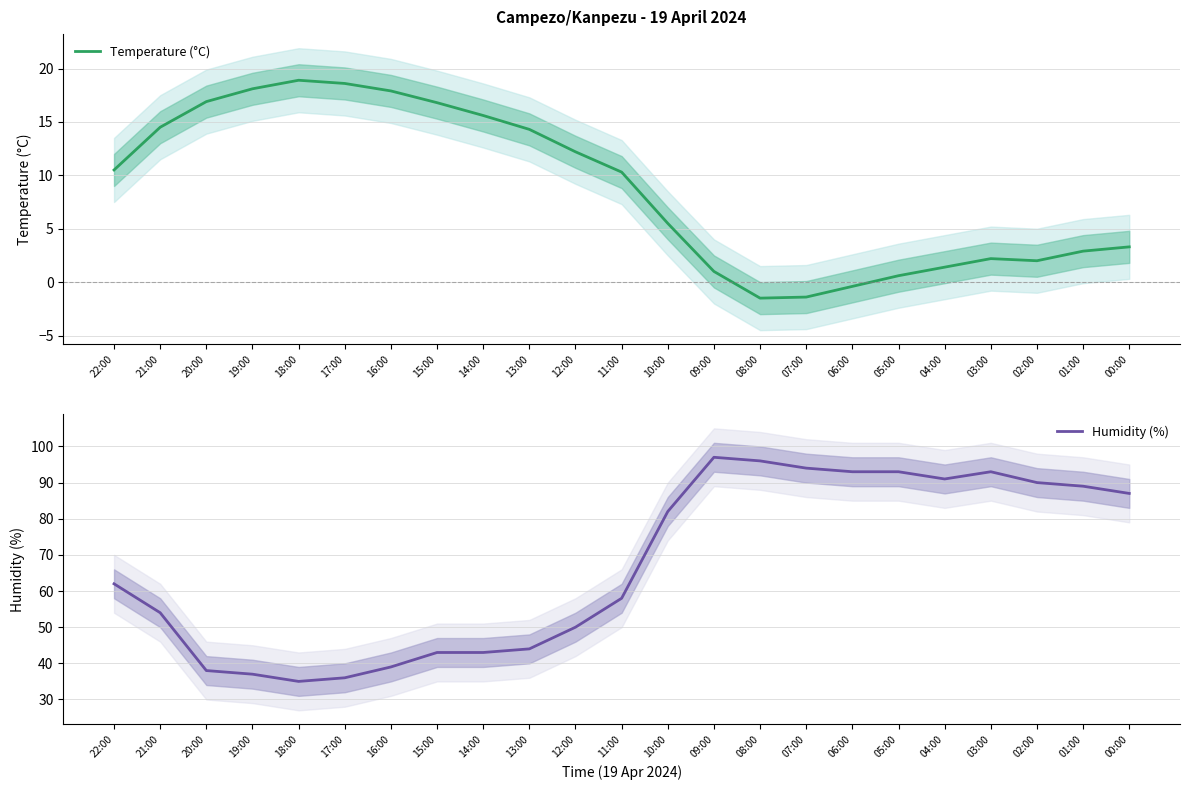

Which series changed the most between 08:00 and 01:00?

Humidity (%)